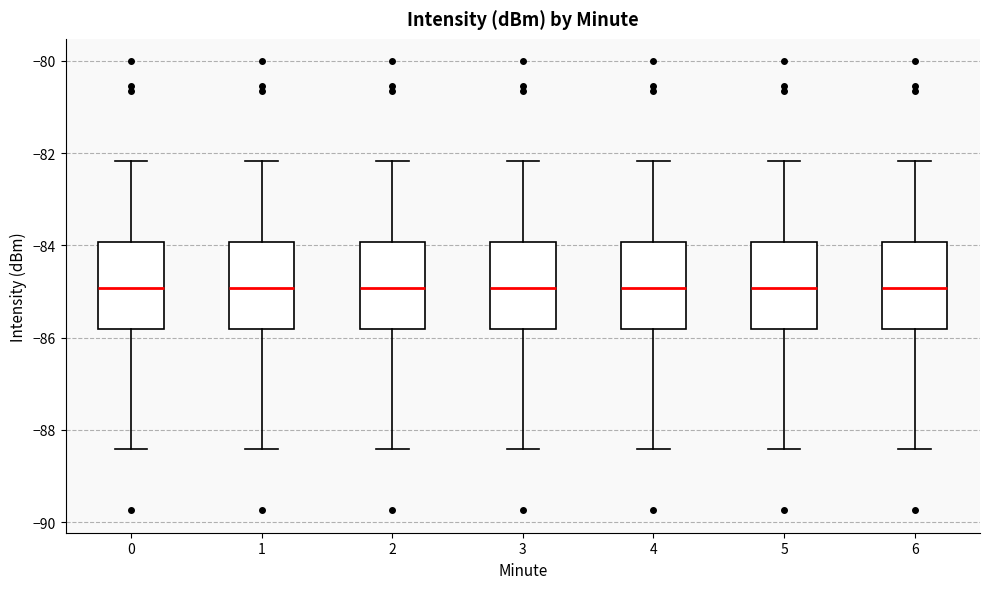

Where does the lower whisker of the box at x = 1 end on the y-axis? The values are not printed on the chart, so give them approximately, as read against the axis.

-88.4